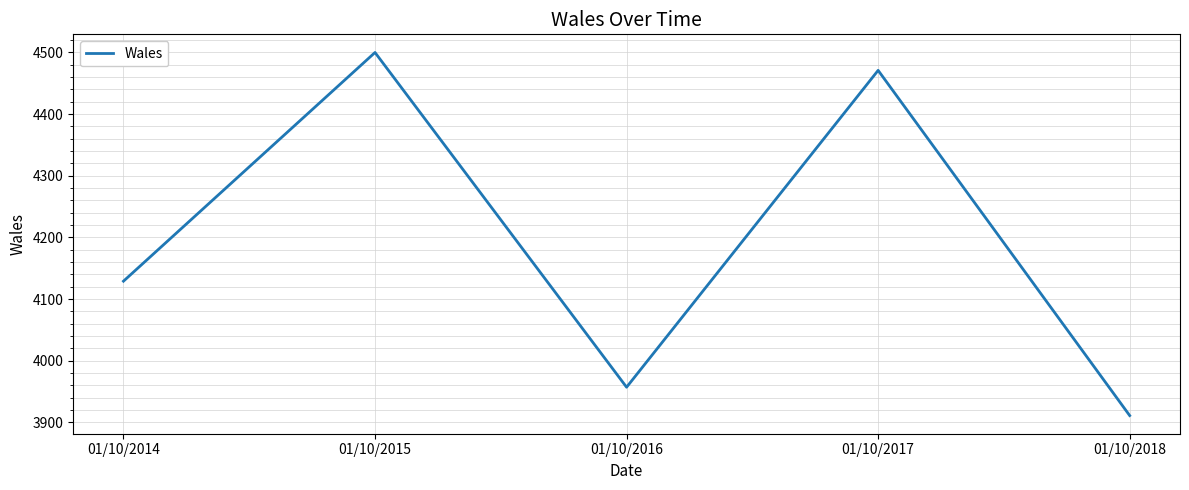

Does the chart have visible grid lines?

Yes